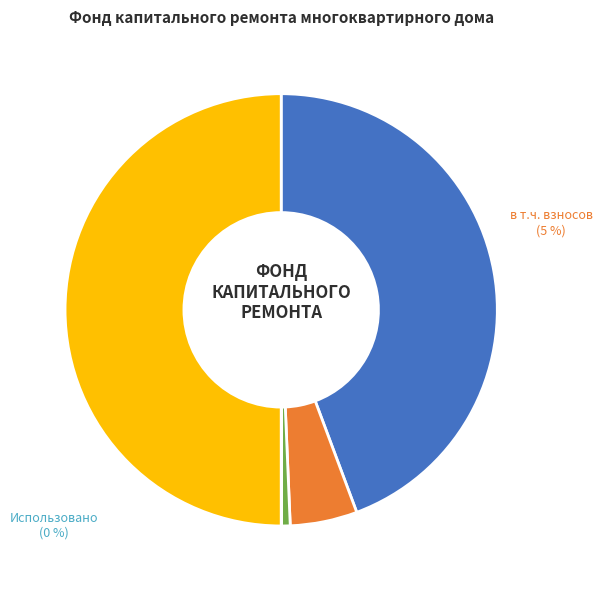

Which category has the biggest portion of the pie?

Остаток на конец периода